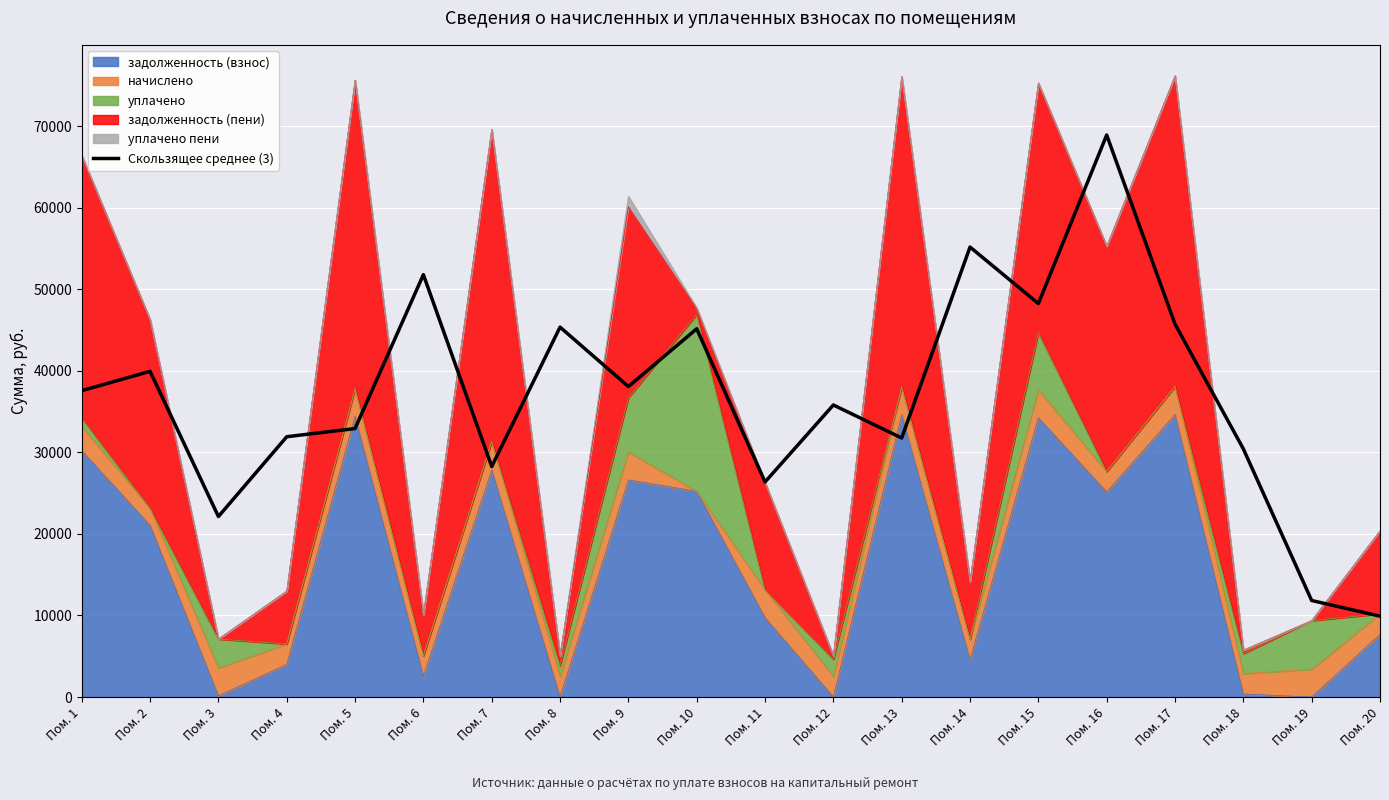

What is the value of the 17th point from the left?

45742.3